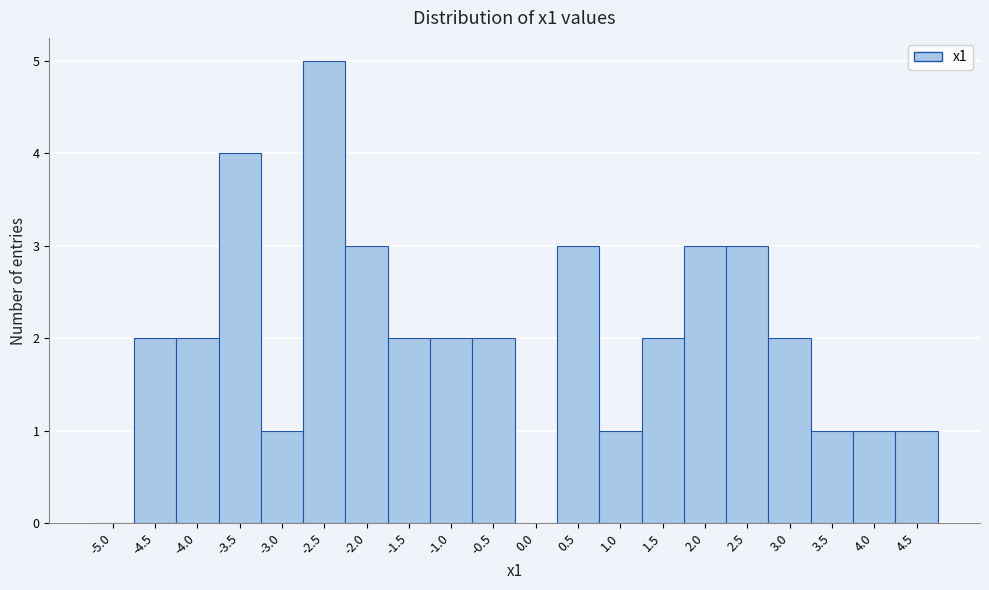

Reading right to left, what are all the values shown in this chart?

4.5=1	4.0=1	3.5=1	3.0=2	2.5=3	2.0=3	1.5=2	1.0=1	0.5=3	0.0=0	-0.5=2	-1.0=2	-1.5=2	-2.0=3	-2.5=5	-3.0=1	-3.5=4	-4.0=2	-4.5=2	-5.0=0